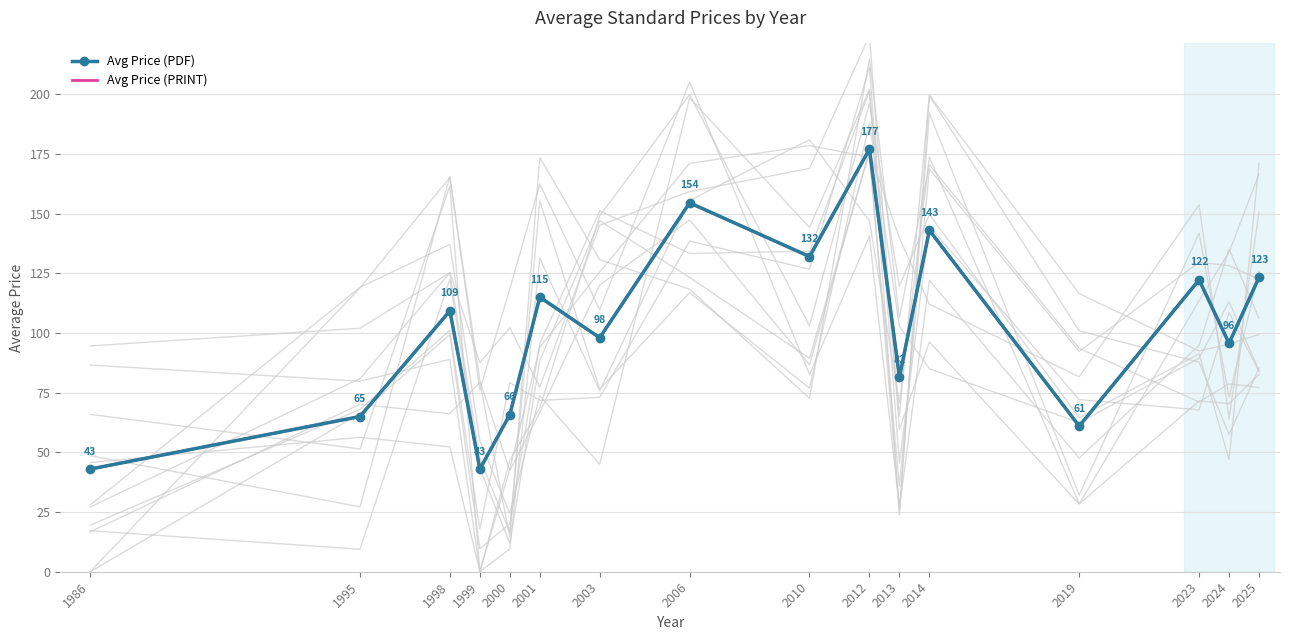

List the series in order of their peak value, lowest first.

Avg Price (PDF), Avg Price (PRINT)